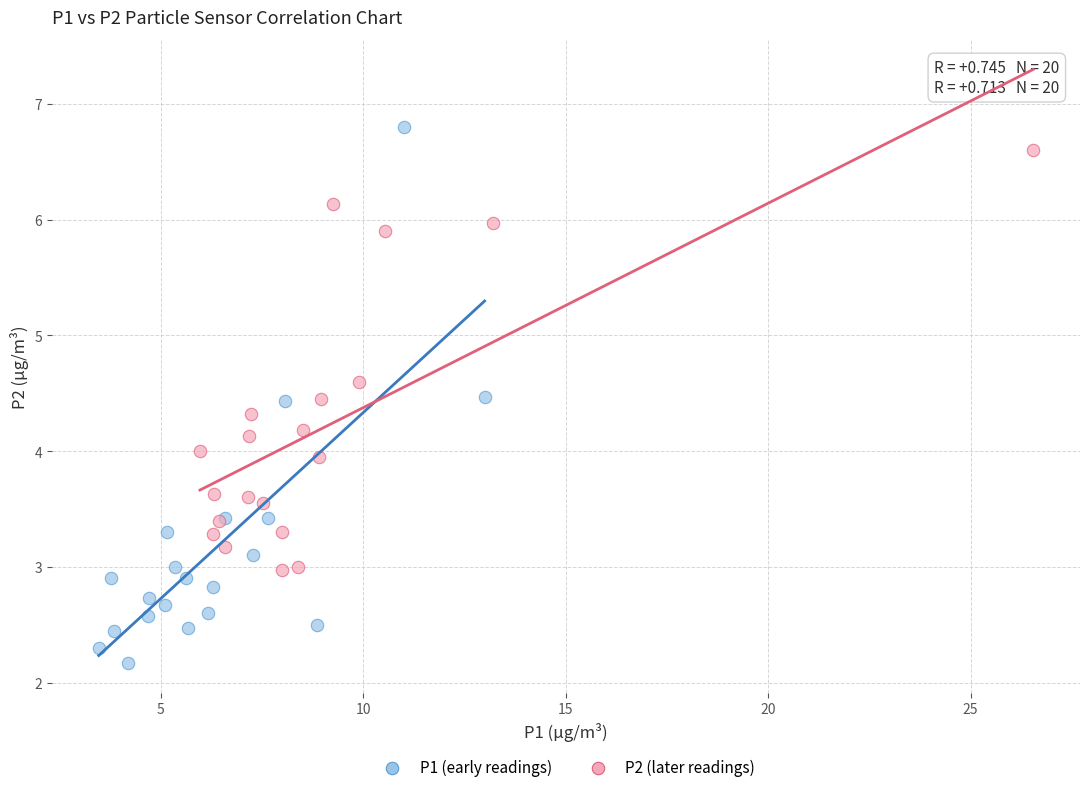

Which series reaches the minimum Y coordinate?

P1 (early readings)